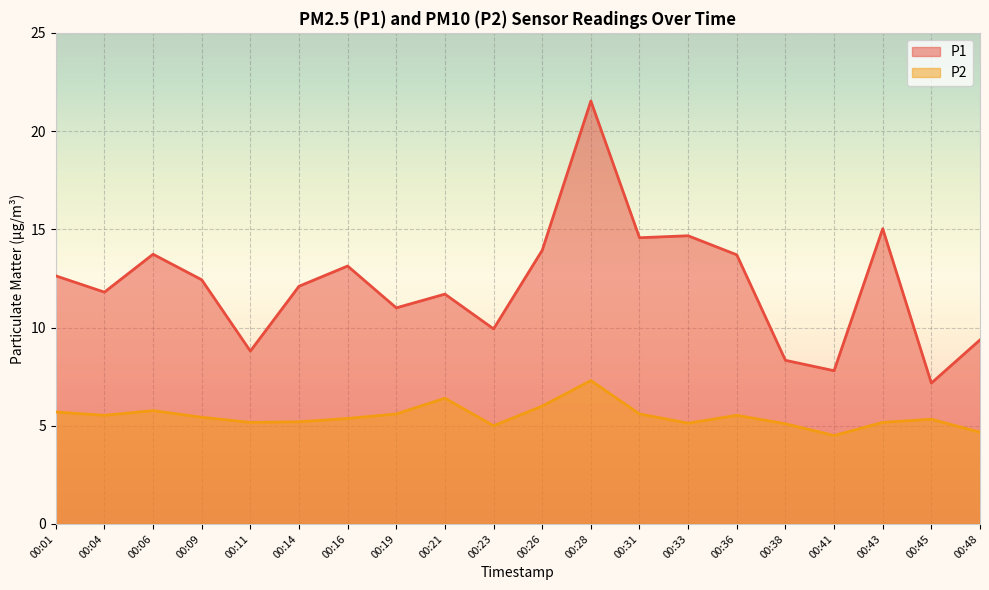

True or false: P1 has more than 1 interior local peaks.

True